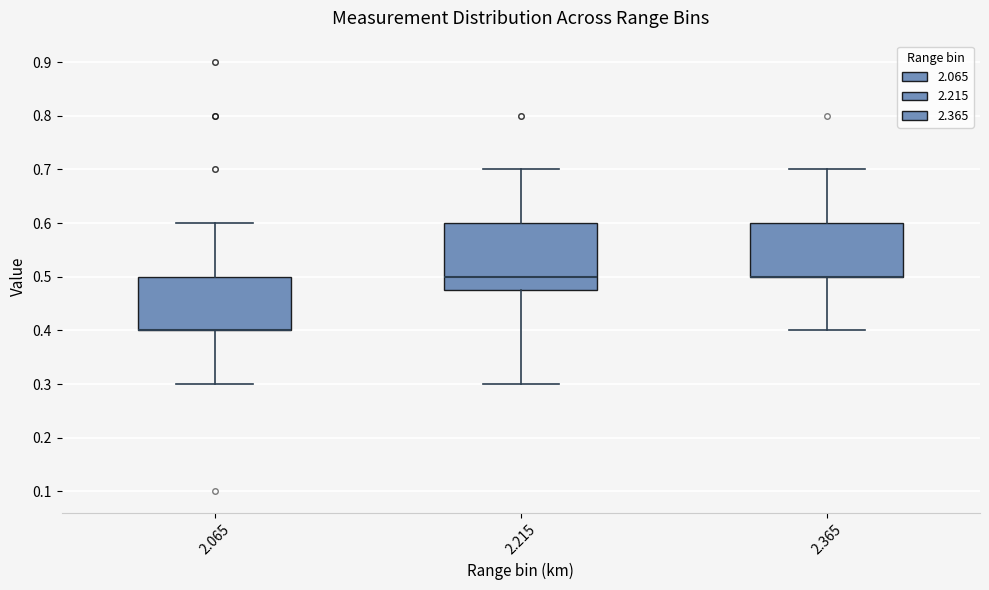

Reading left to right, transcribe this box plot: for each box, give where its median line is, the range the box spans, and where its two whiskers end, as read against the y-axis. The values are not printed on the chart, so give them approximately, as read against the axis.

2.065: median 0.40 (drawn on the box's lower edge), box 0.40 to 0.50, whiskers 0.30 to 0.60
2.215: median 0.50, box 0.48 to 0.60, whiskers 0.30 to 0.70
2.365: median 0.50 (drawn on the box's lower edge), box 0.50 to 0.60, whiskers 0.40 to 0.70